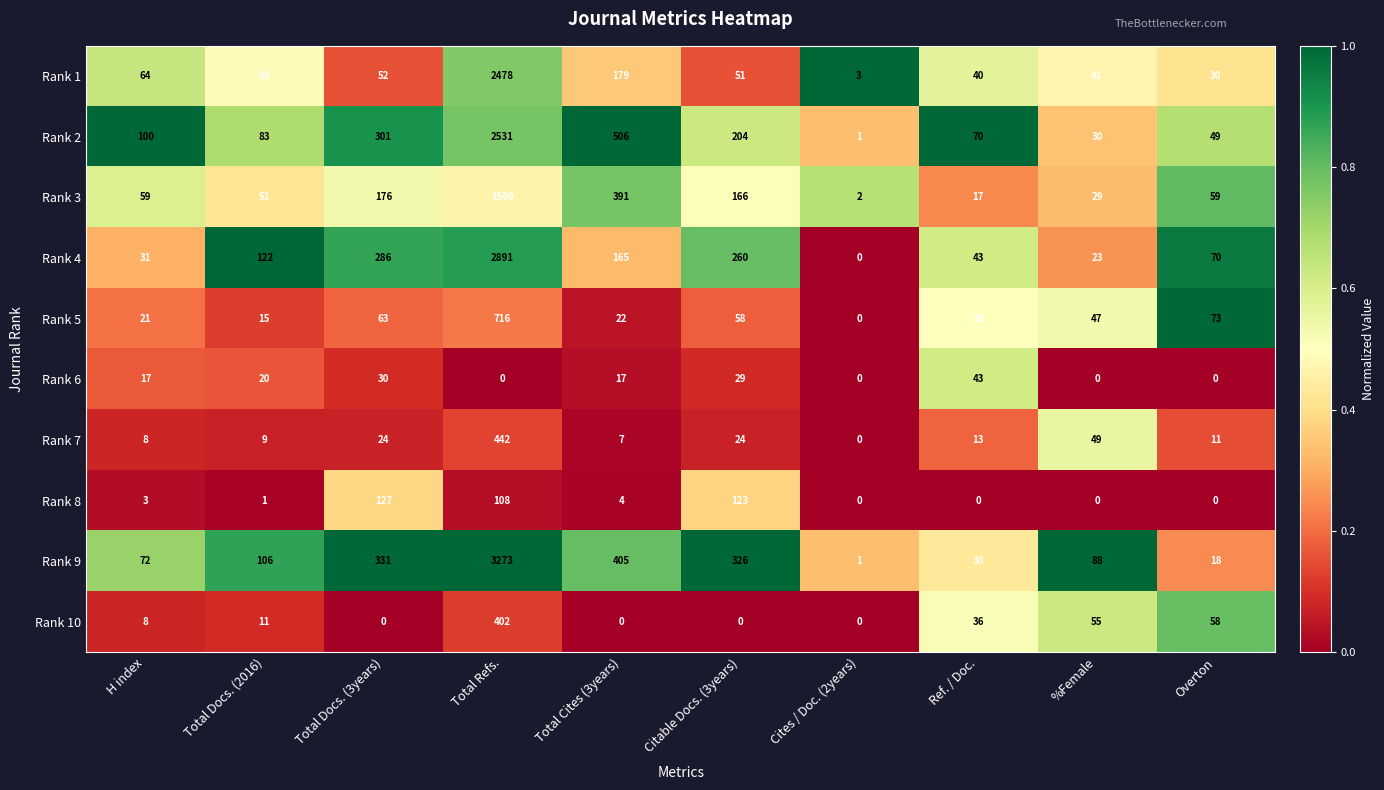

What is the difference between the Rank 8 values at Total Cites (3years) and Total Docs. (2016)?

3